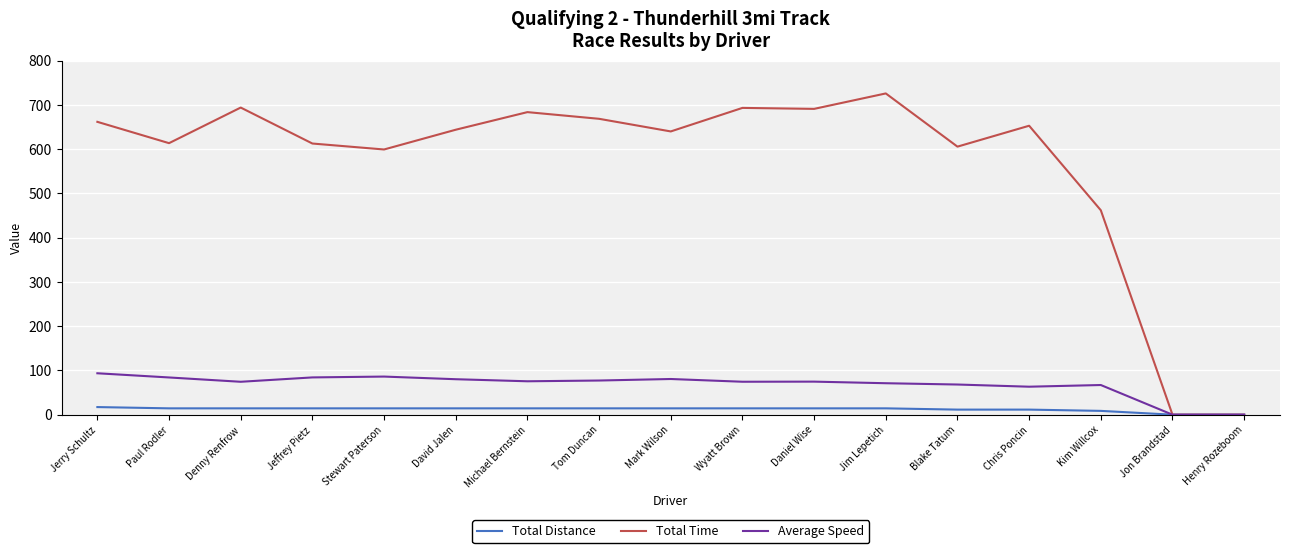

Between Michael Bernstein and Jon Brandstad, which series saw the biggest shift?

Total Time